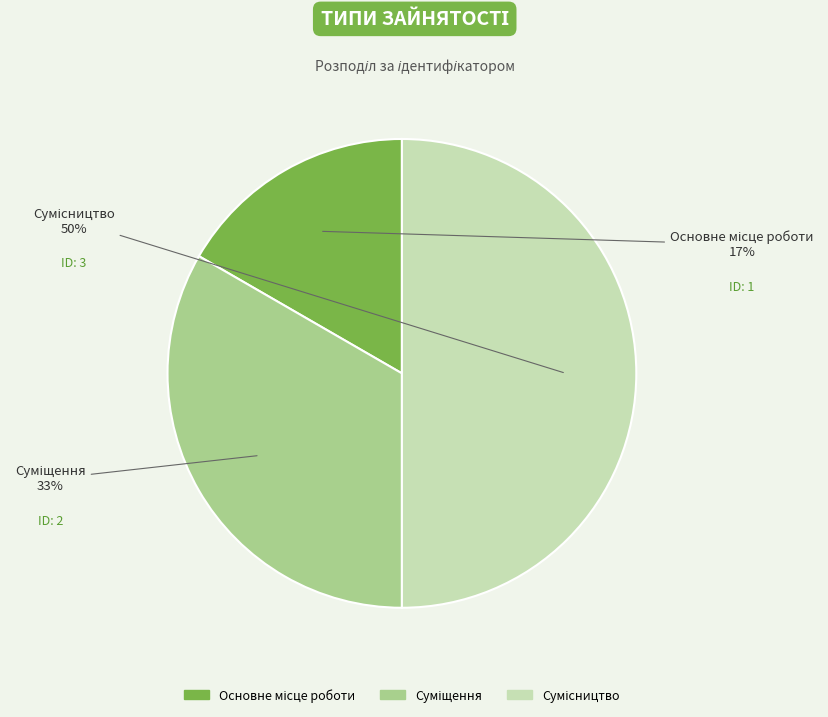

To the nearest percent, what is the average slice percentage?

33%